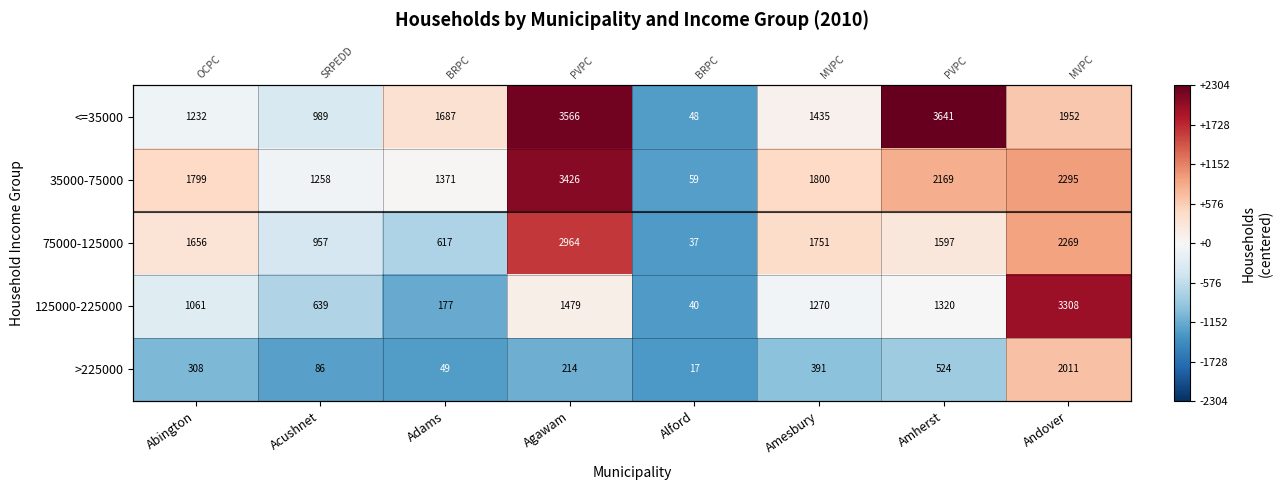

What is the difference between the highest and lowest values at Amherst?

3117.0